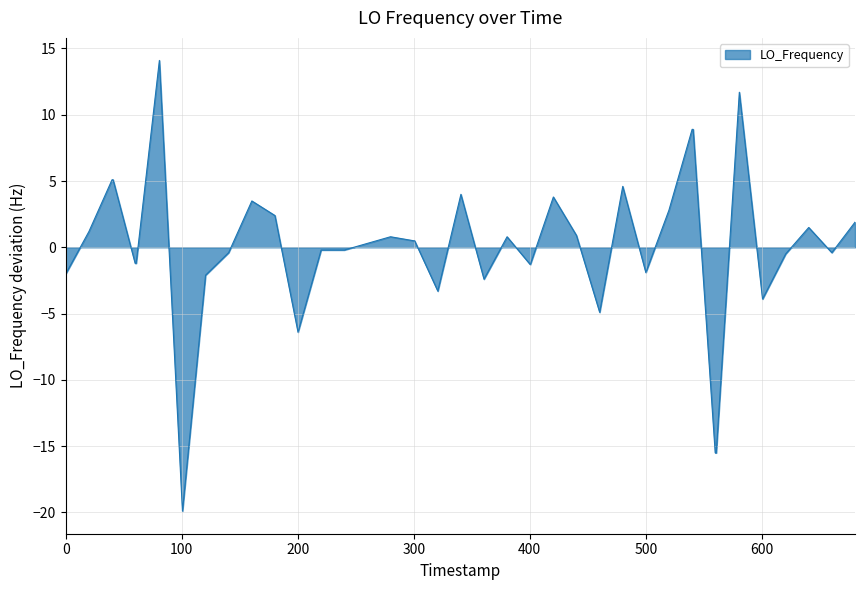

What is the difference between the maximum and minimum values?

34.0